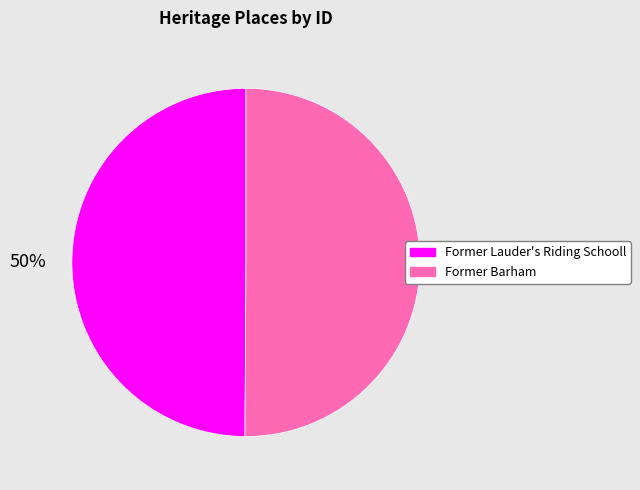

How many segments does this pie chart have?

2